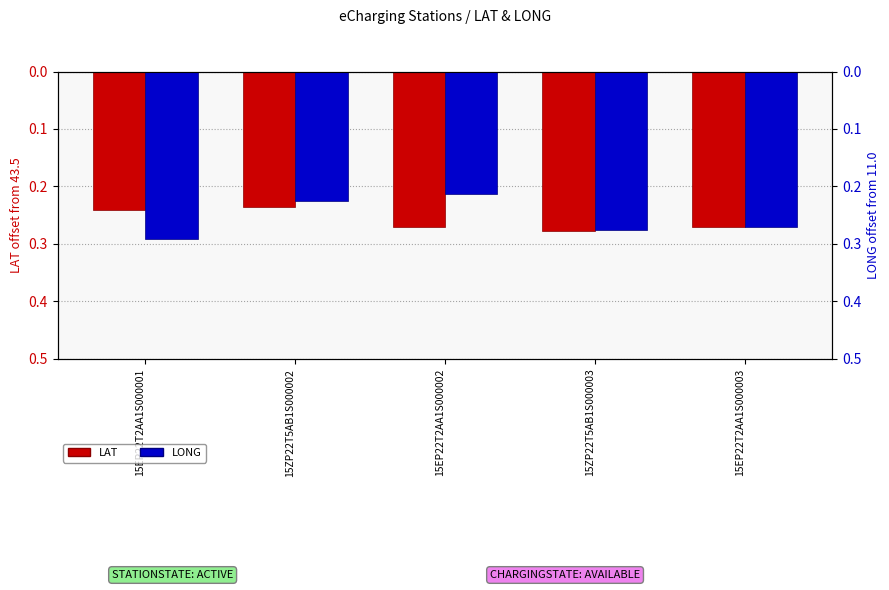

Does the chart contain any negative values?

No